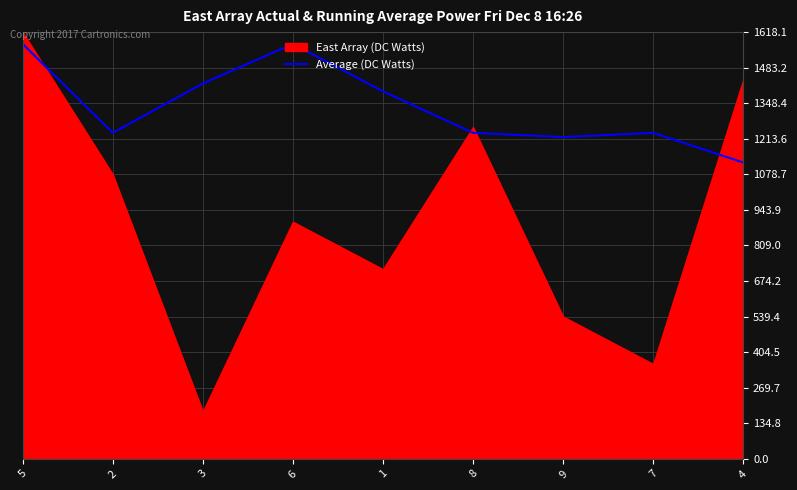

How many lines are shown in the chart?

1